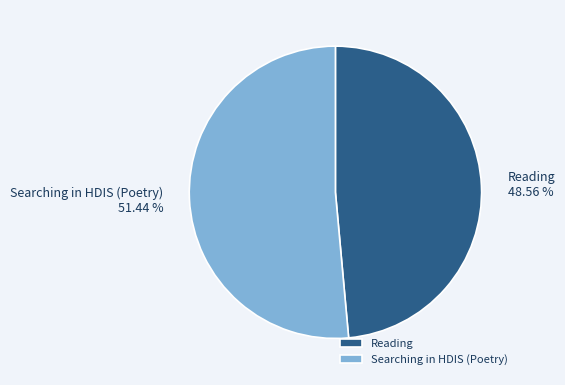

To the nearest percent, what is the difference between the Searching in HDIS (Poetry) and Reading slice percentages?

3%